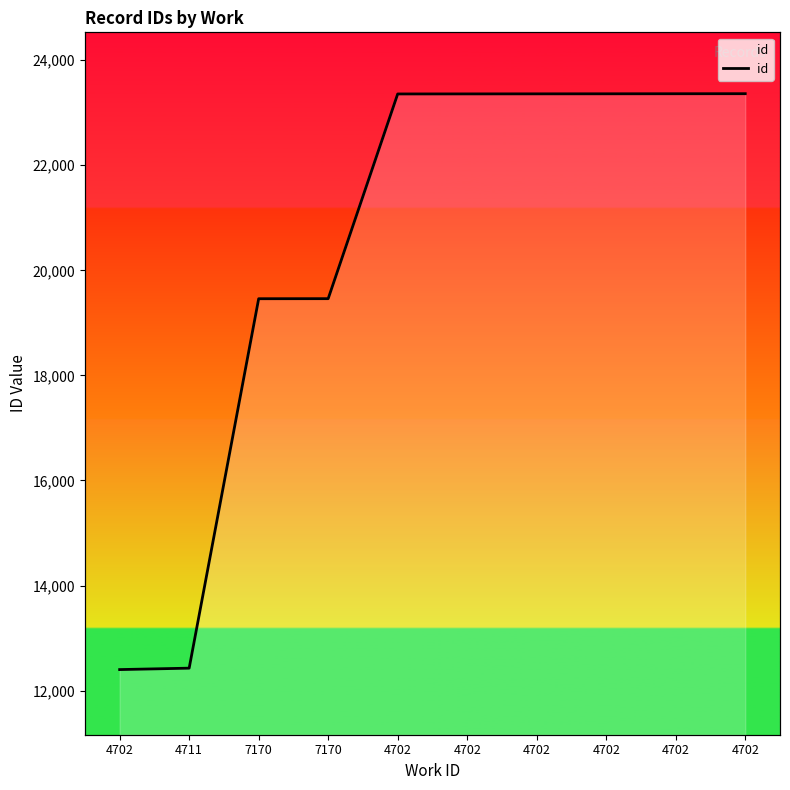

What is the average value?

20391